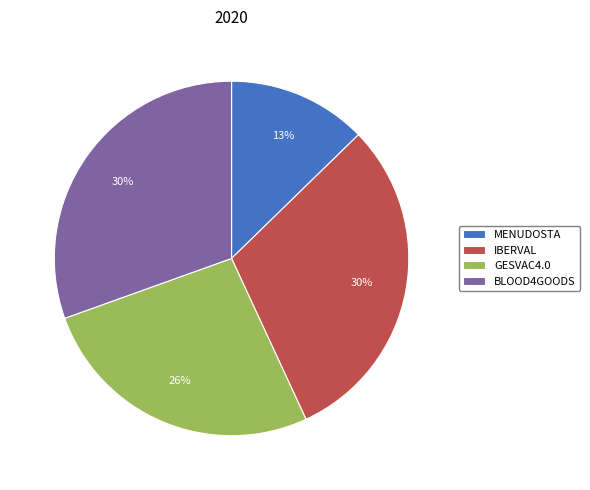

How many slices are in this pie chart?

4